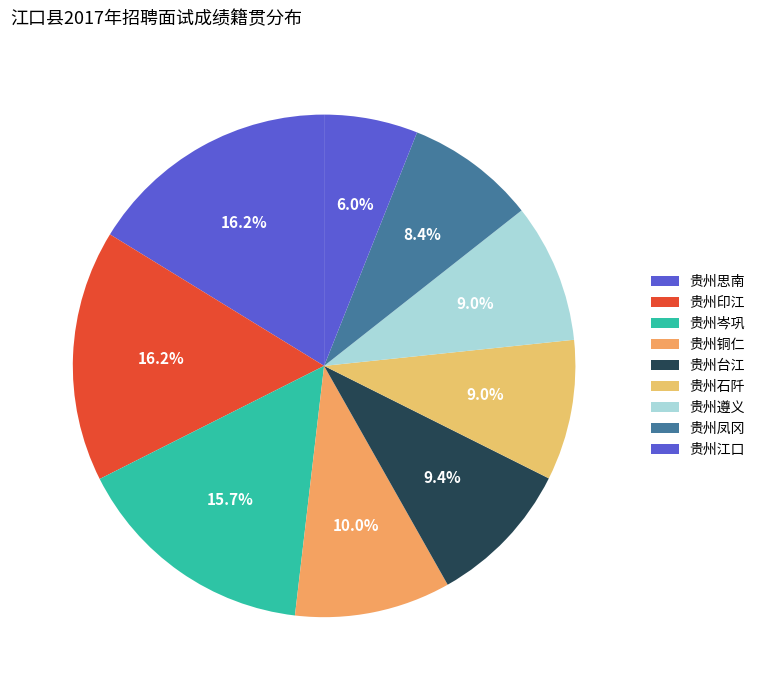

How many slices are in this pie chart?

9